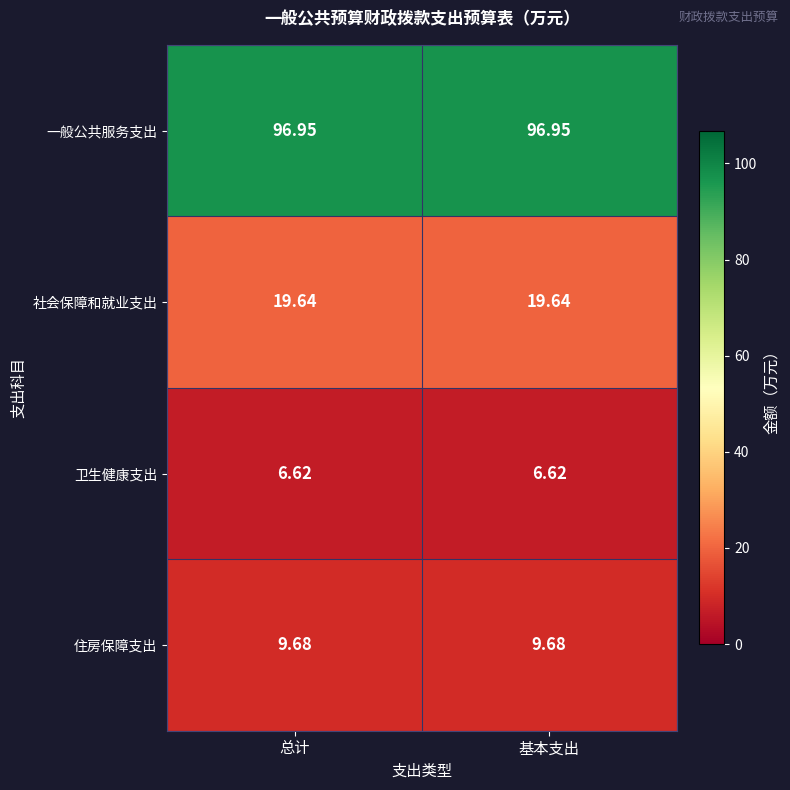

List the series in order of their peak value, highest first.

一般公共服务支出, 社会保障和就业支出, 住房保障支出, 卫生健康支出